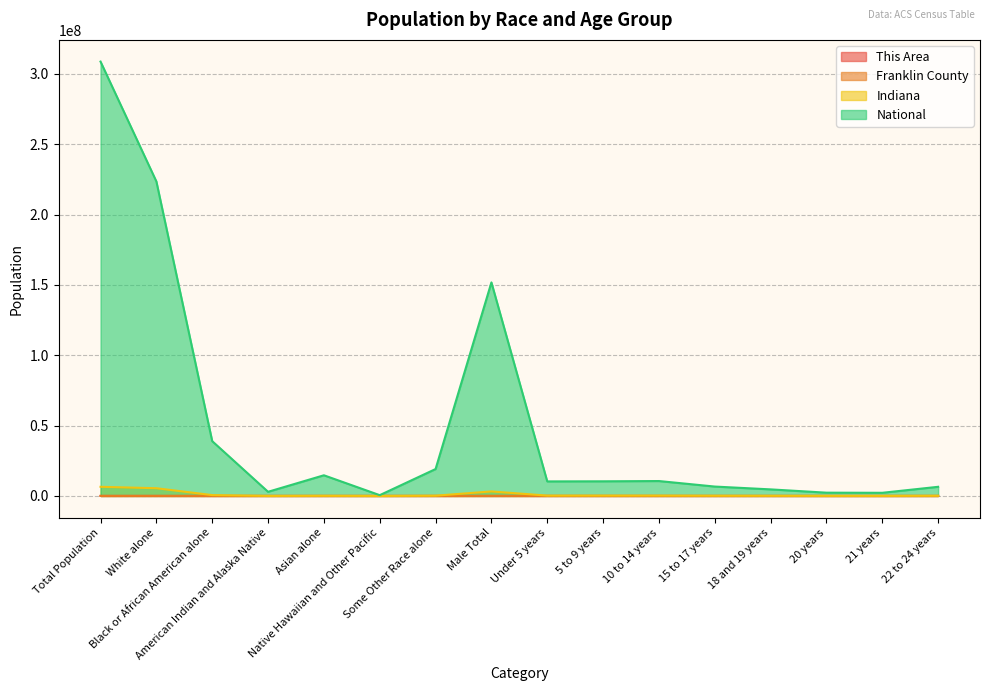

List the labels in order of This Area value, largest first.

Total Population, White alone, Male Total, 10 to 14 years, 15 to 17 years, Under 5 years, 5 to 9 years, 18 and 19 years, 22 to 24 years, American Indian and Alaska Native, 20 years, 21 years, Black or African American alone, Asian alone, Native Hawaiian and Other Pacific, Some Other Race alone